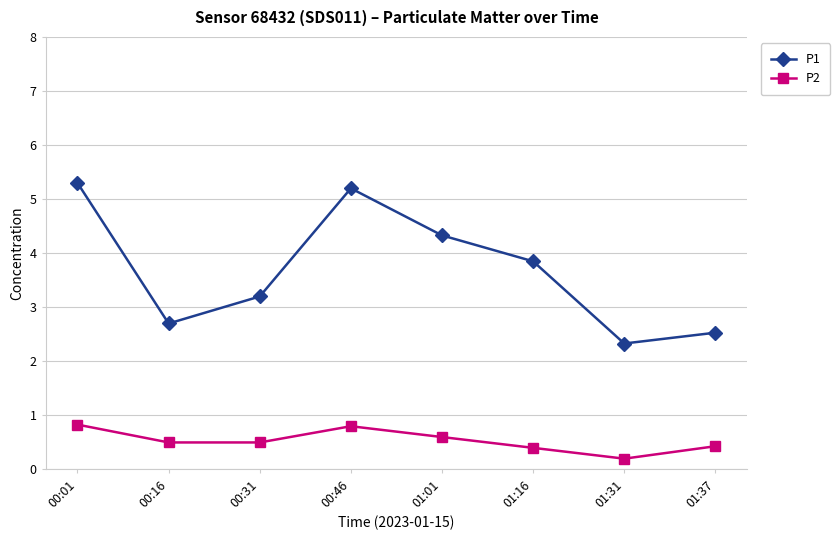

True or false: P2 and P1 intersect in this chart.

False